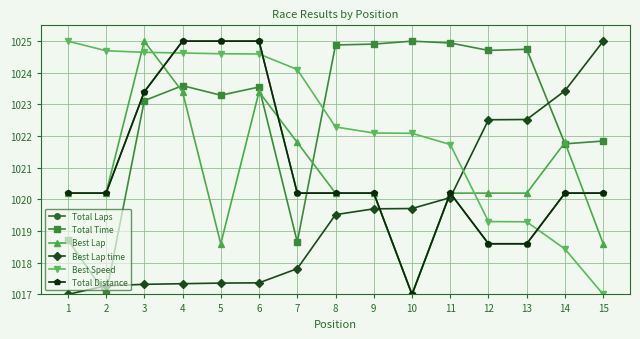

Is this an area chart (filled region under the line)?

No